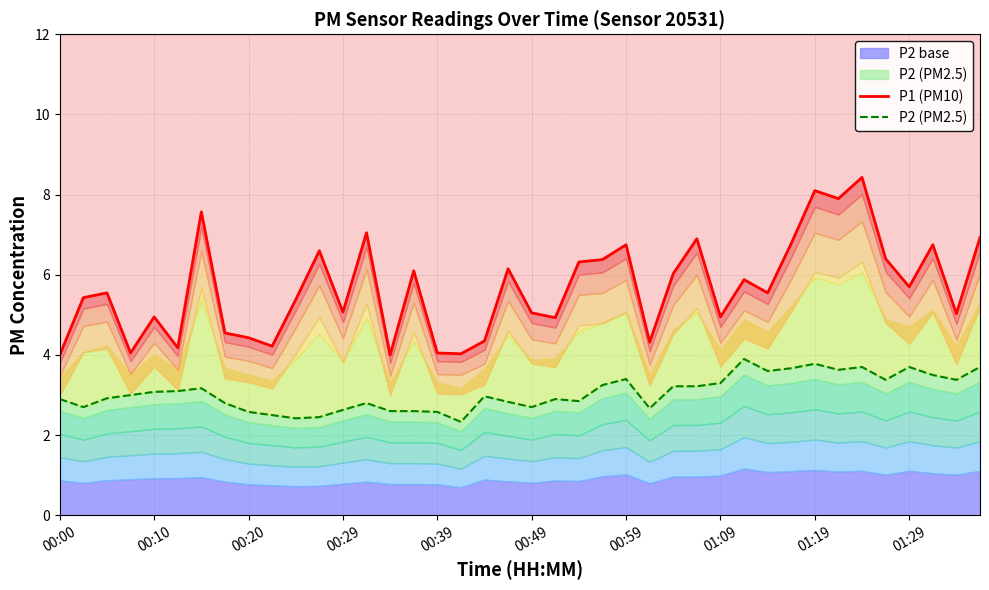

How many data points in P2 (PM2.5) are above 3?

19